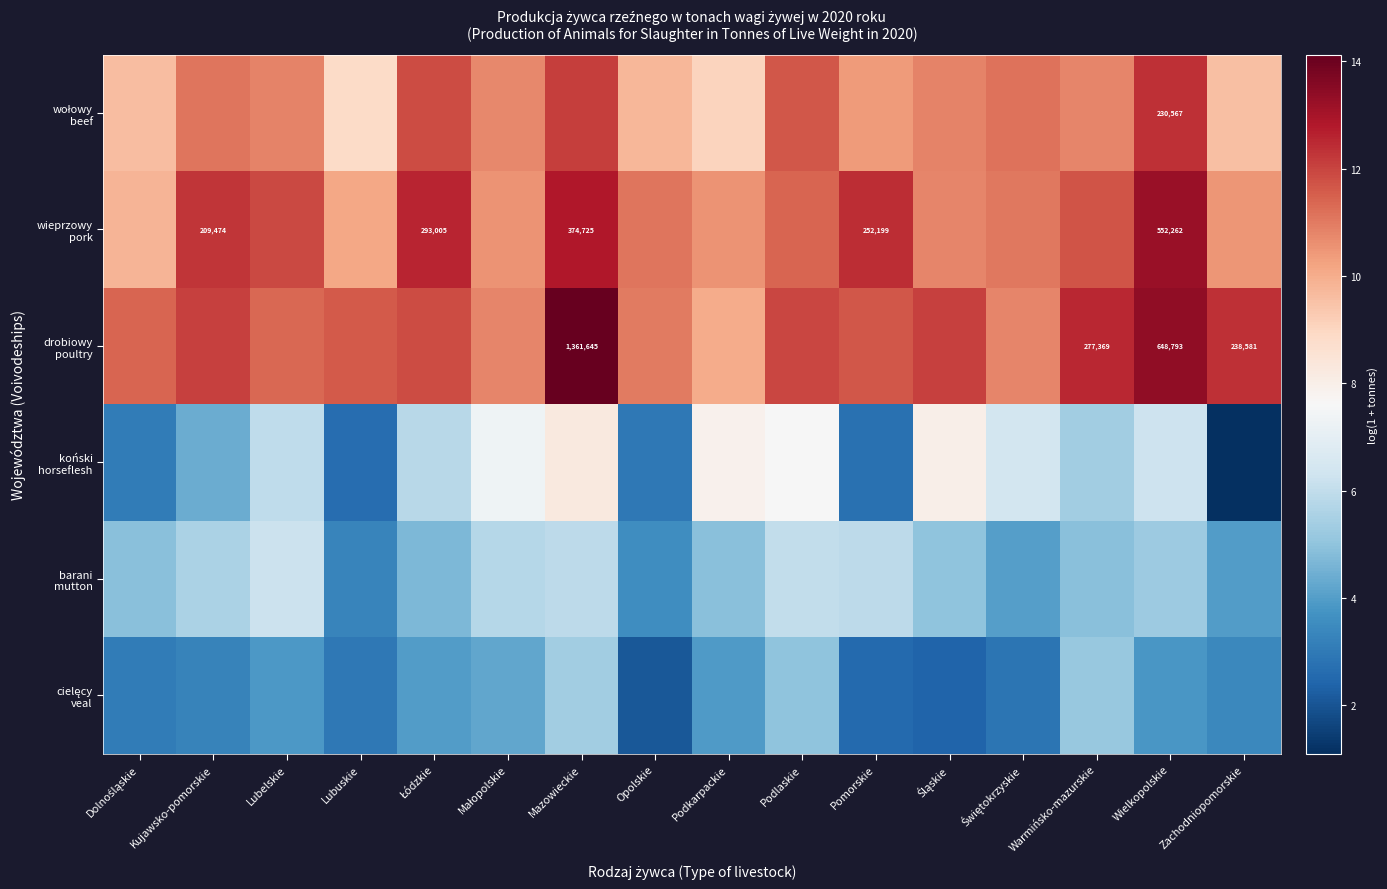

What is the sum of all wołowy beef values?

170.7